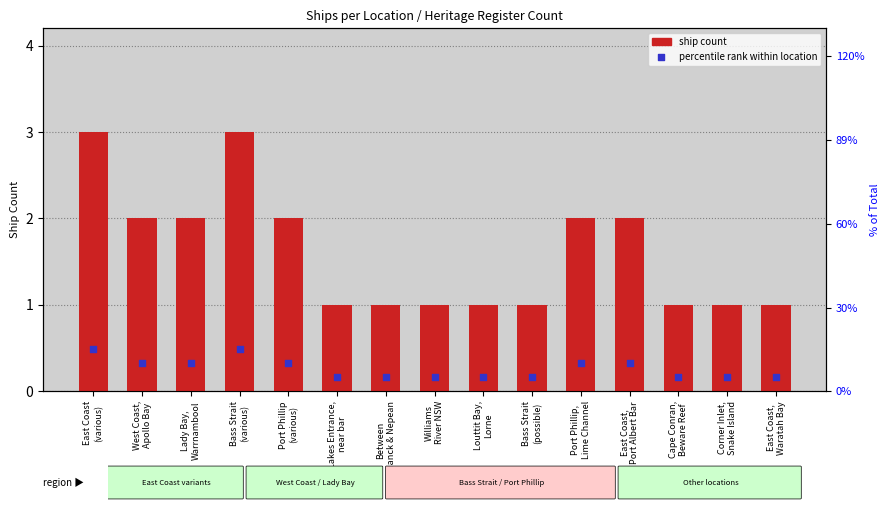

Which series has the largest Y range (max minus min)?

ship count